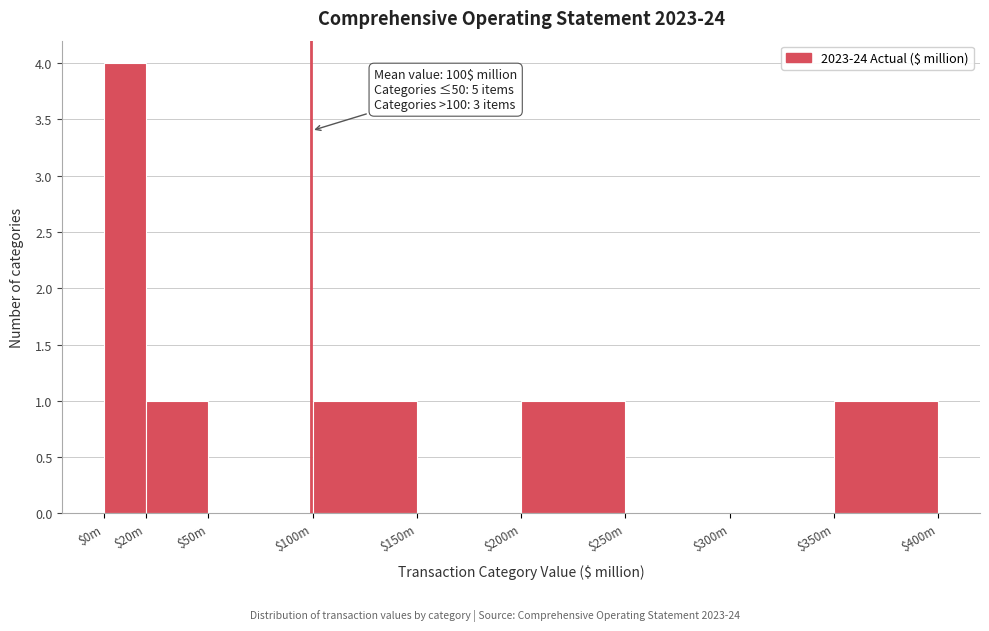

Is it true that the value at $250m is 2?

False